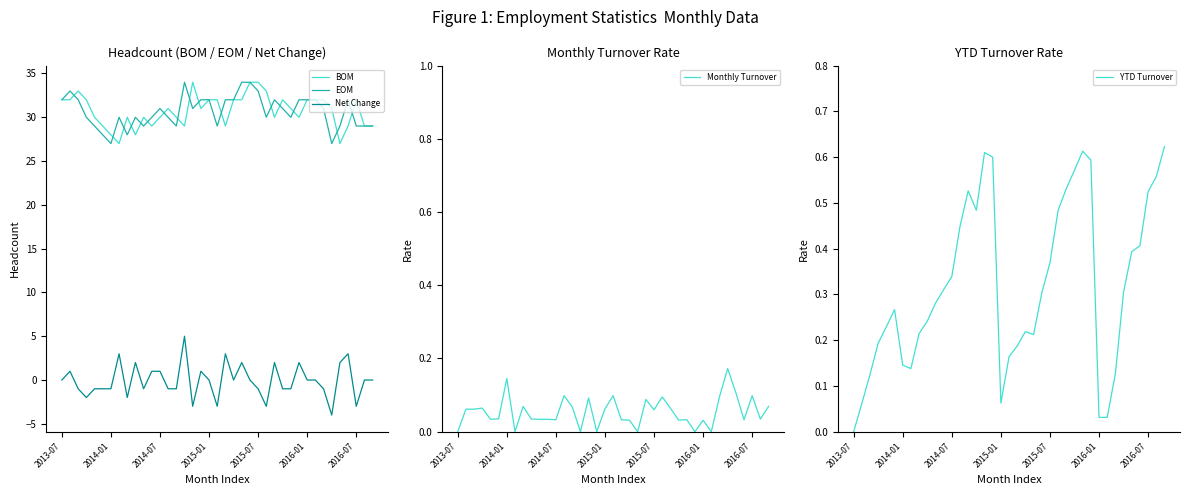

True or false: Net Change and EOM cross at least once.

False